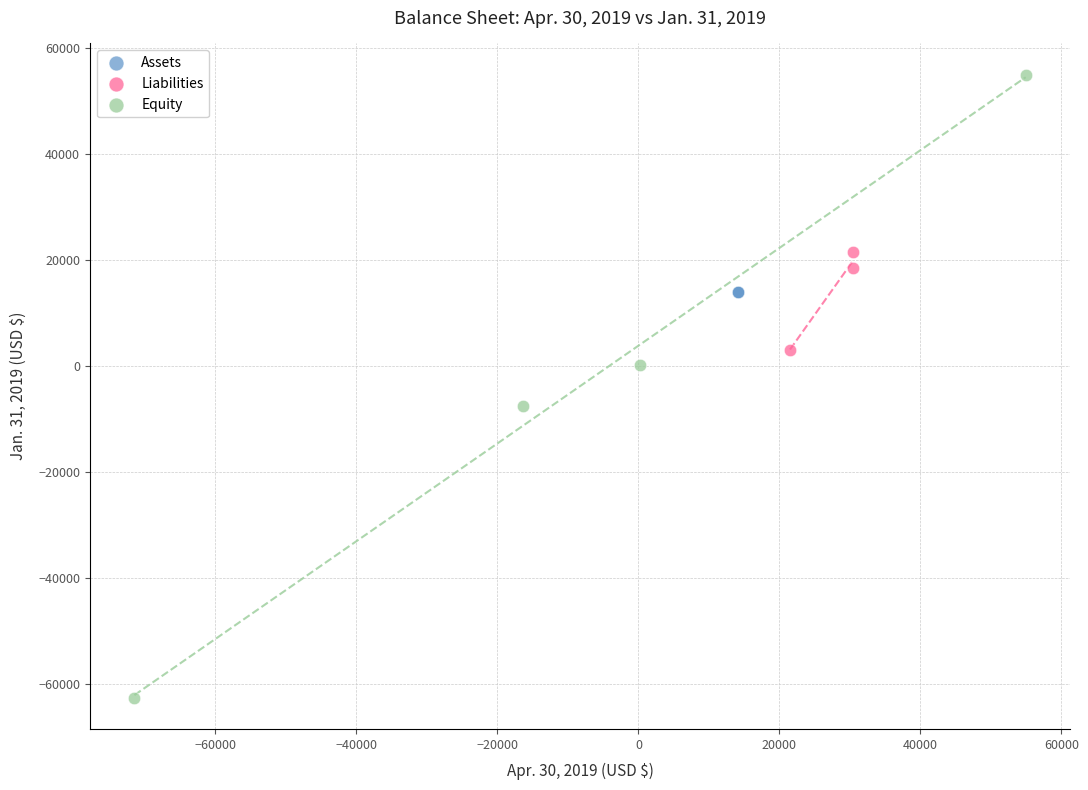

Which series reaches the maximum Y coordinate?

Equity